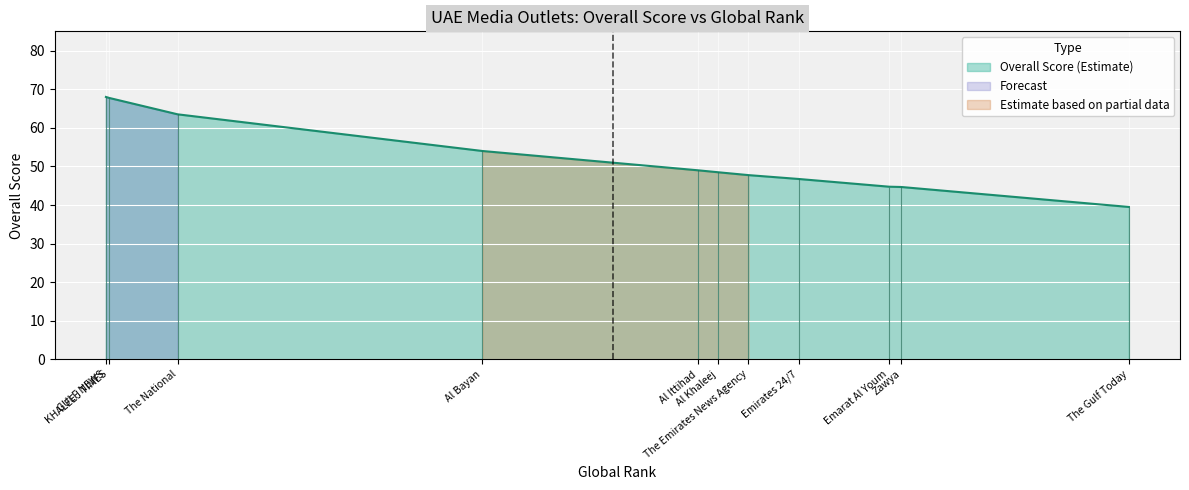

What is the sum of the values at Emarat Al Youm and Zawya?

89.4